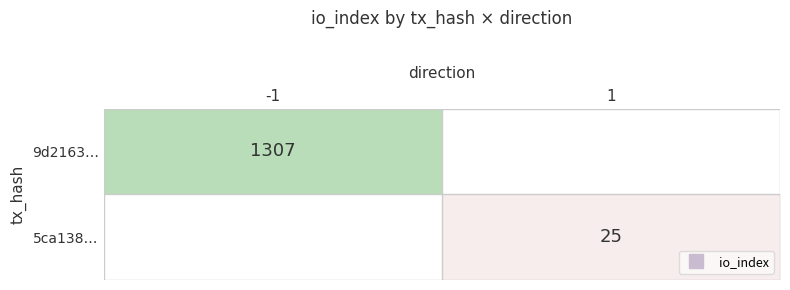

Which series has the widest spread of values?

9d2163…